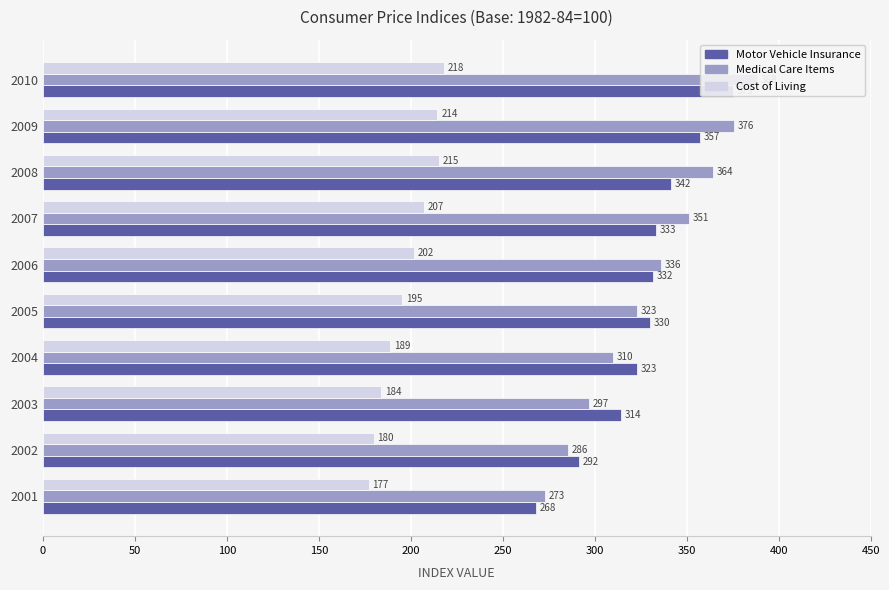

List the series in order of their peak value, highest first.

Medical Care Items, Motor Vehicle Insurance, Cost of Living